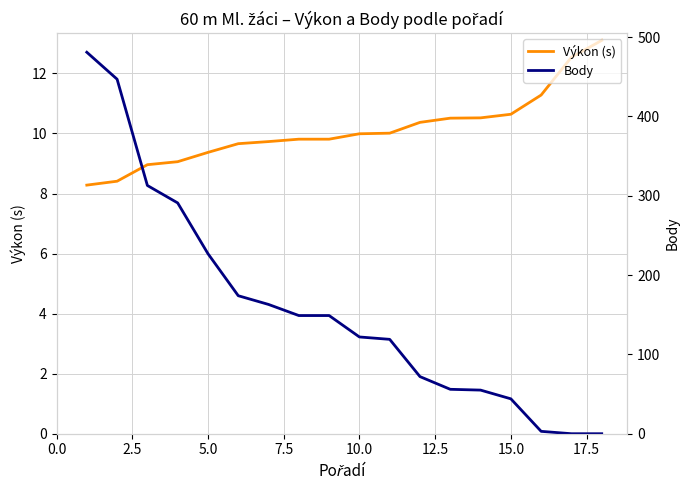

What is the minimum value for Výkon (s)?

8.3